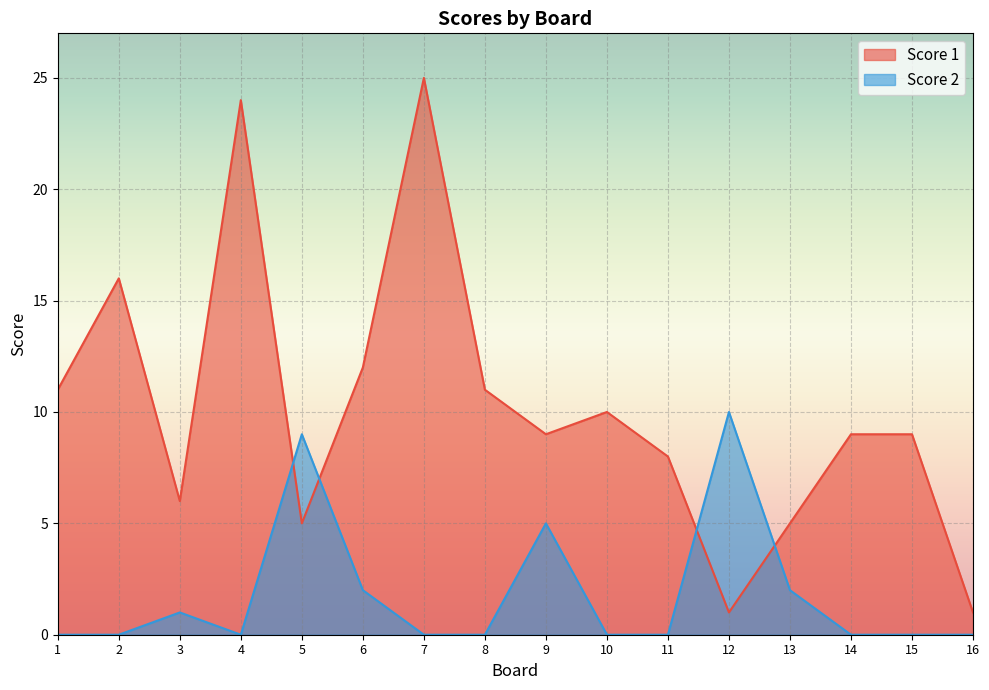

True or false: Score 1 and Score 2 cross at least once.

True